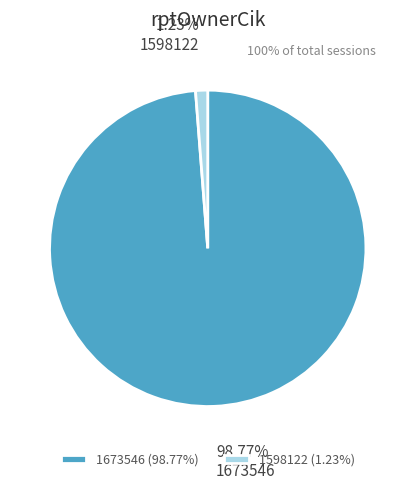

Does 1598122 represent more than half of the total?

No